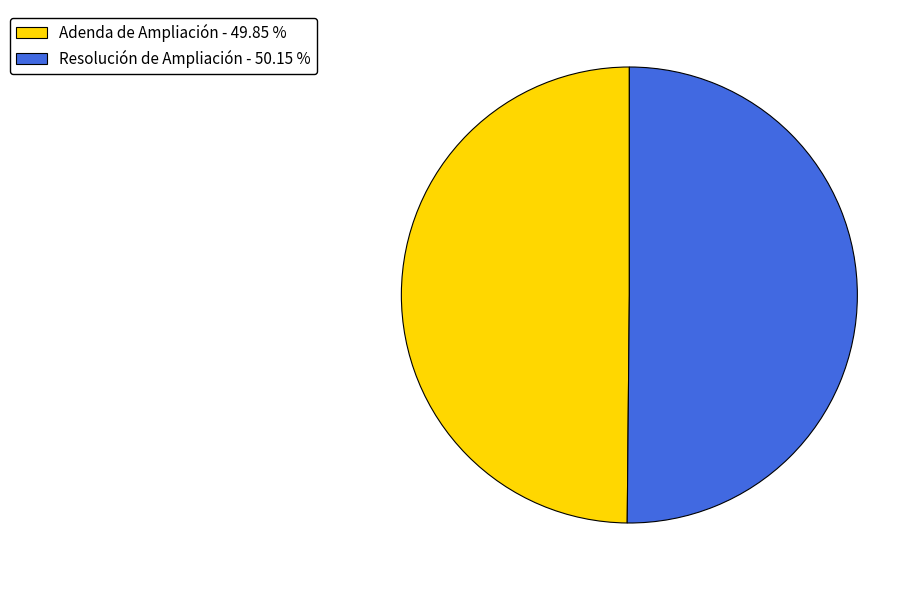

Approximately how many times larger is the value at Resolución de Ampliación - 50.15 % compared to Adenda de Ampliación - 49.85 %?

1.0